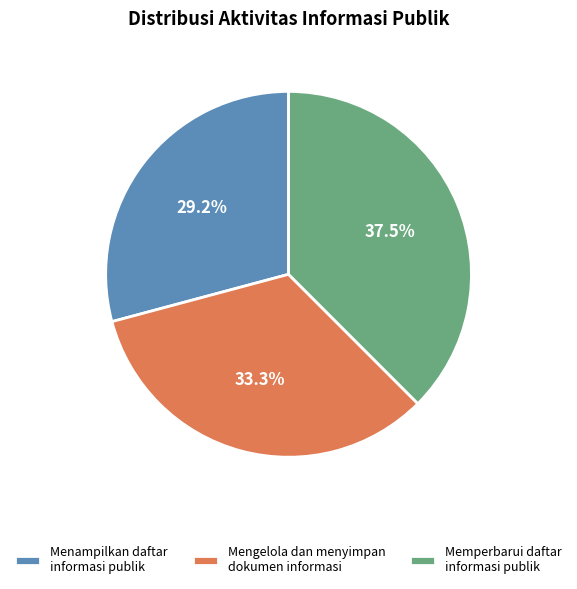

What is the total percentage of Memperbarui daftar informasi publik and Menampilkan daftar informasi publik?

66.7%